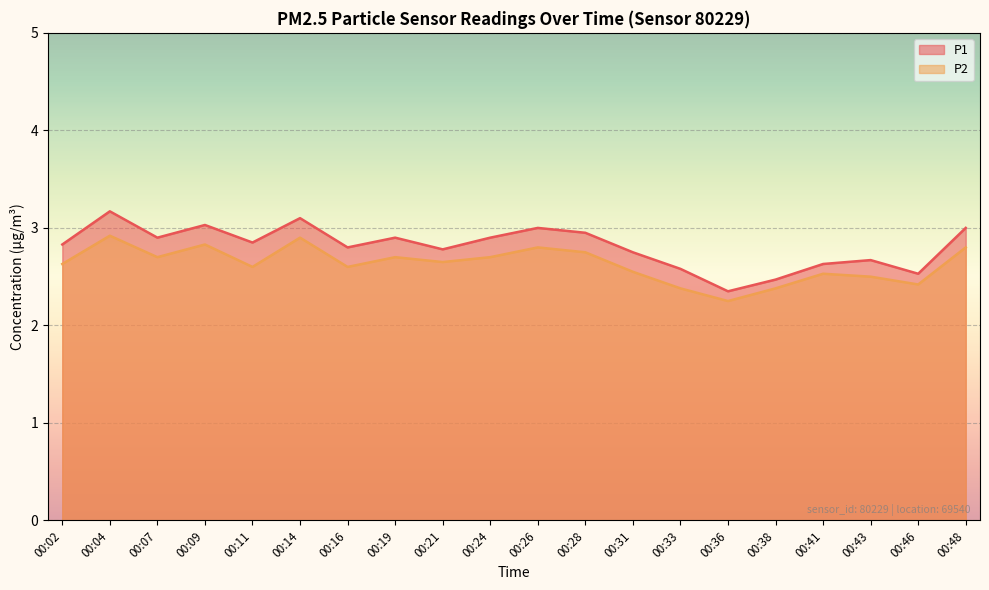

List the series in order of their overall mean, highest first.

P1, P2